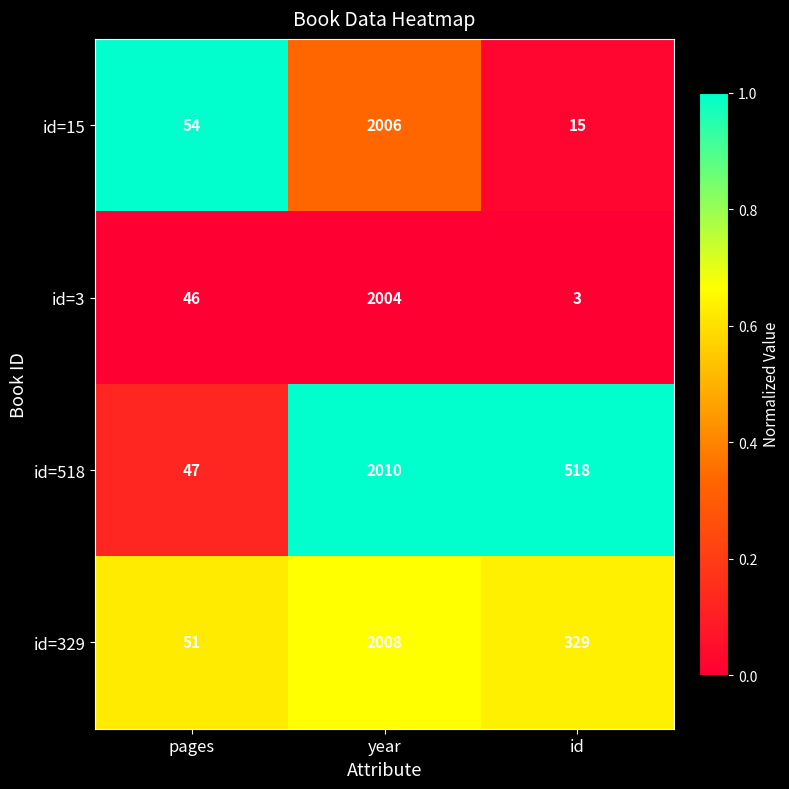

Is the value of id=329 at year greater than the value of id=3 at pages?

Yes